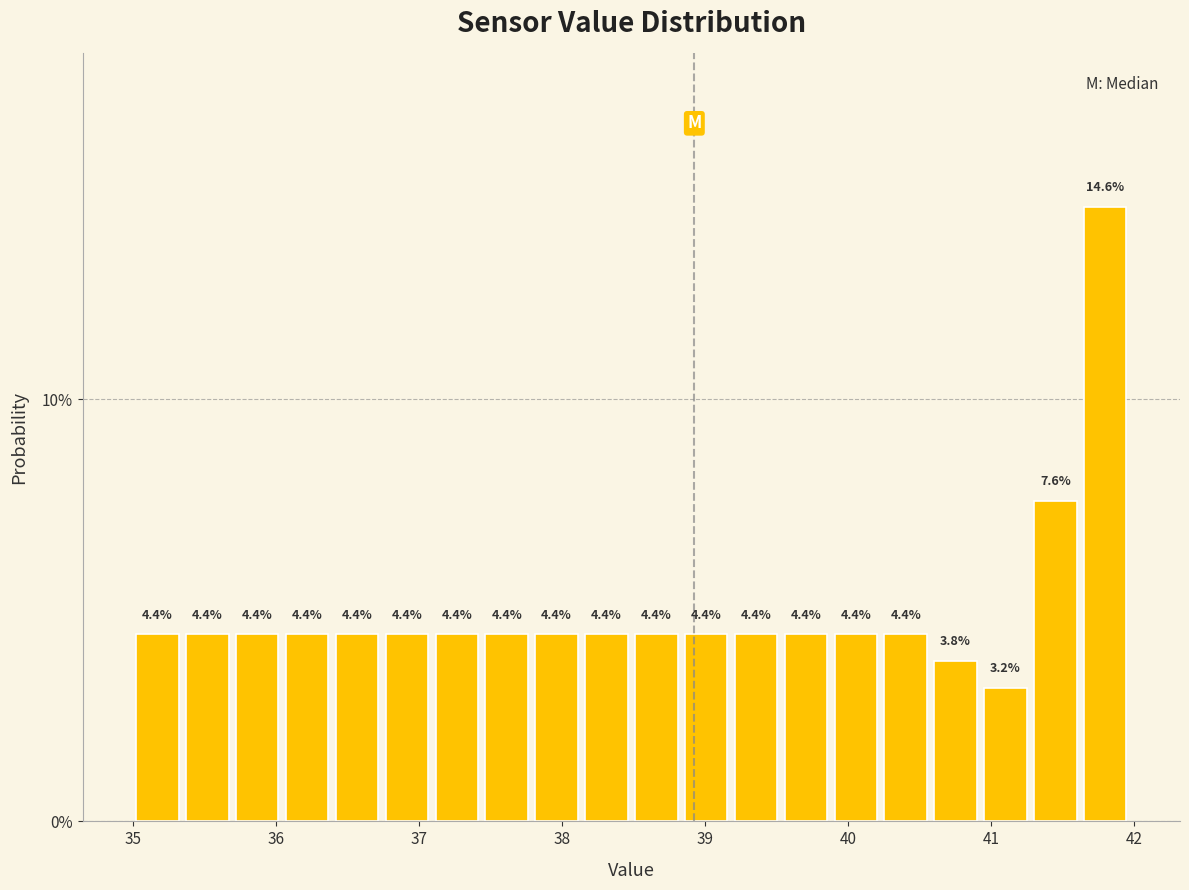

Around what value on the x-axis is the tallest bar? Give the approximate position of its centre, as read against the axis.

41.8